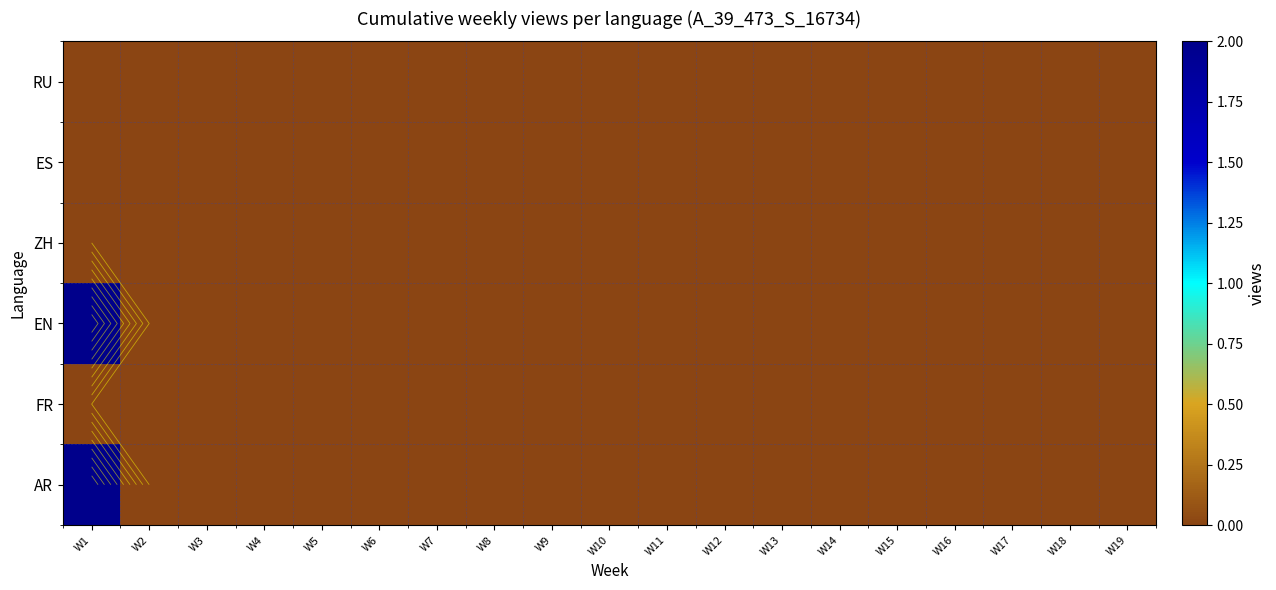

Is it true that EN equals -1 at W14?

False